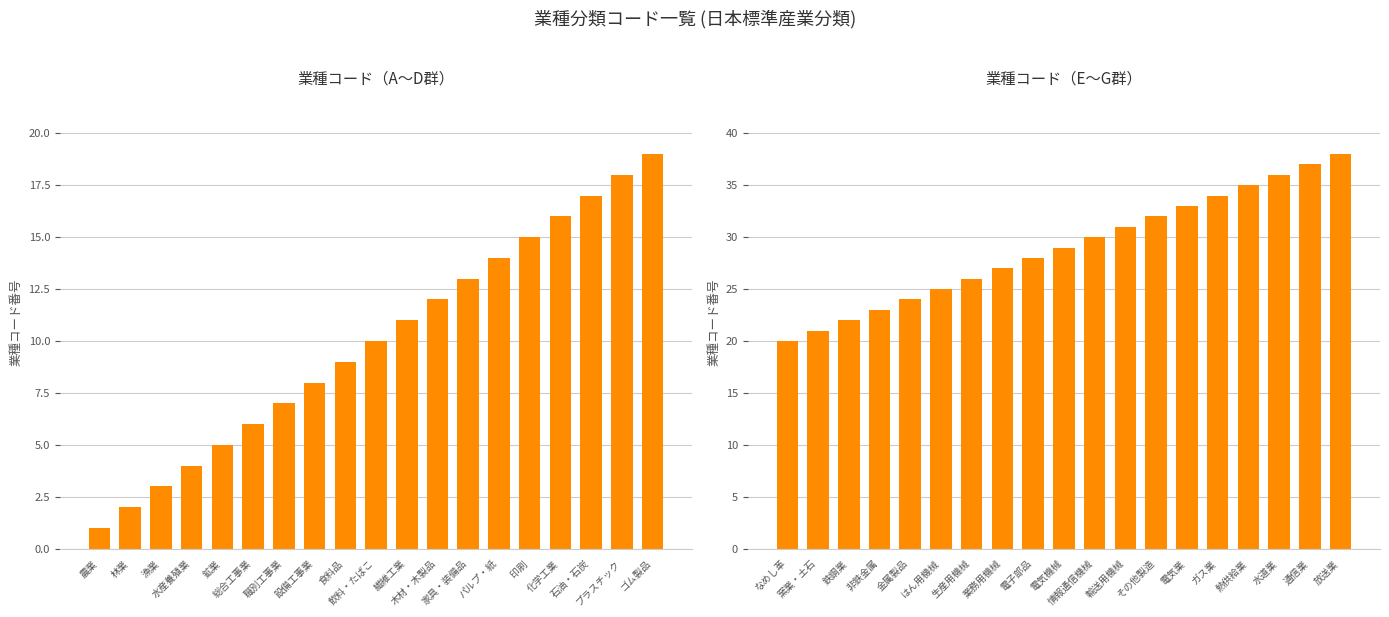

What is the sum of all 業種コード（E〜G群） values?

551